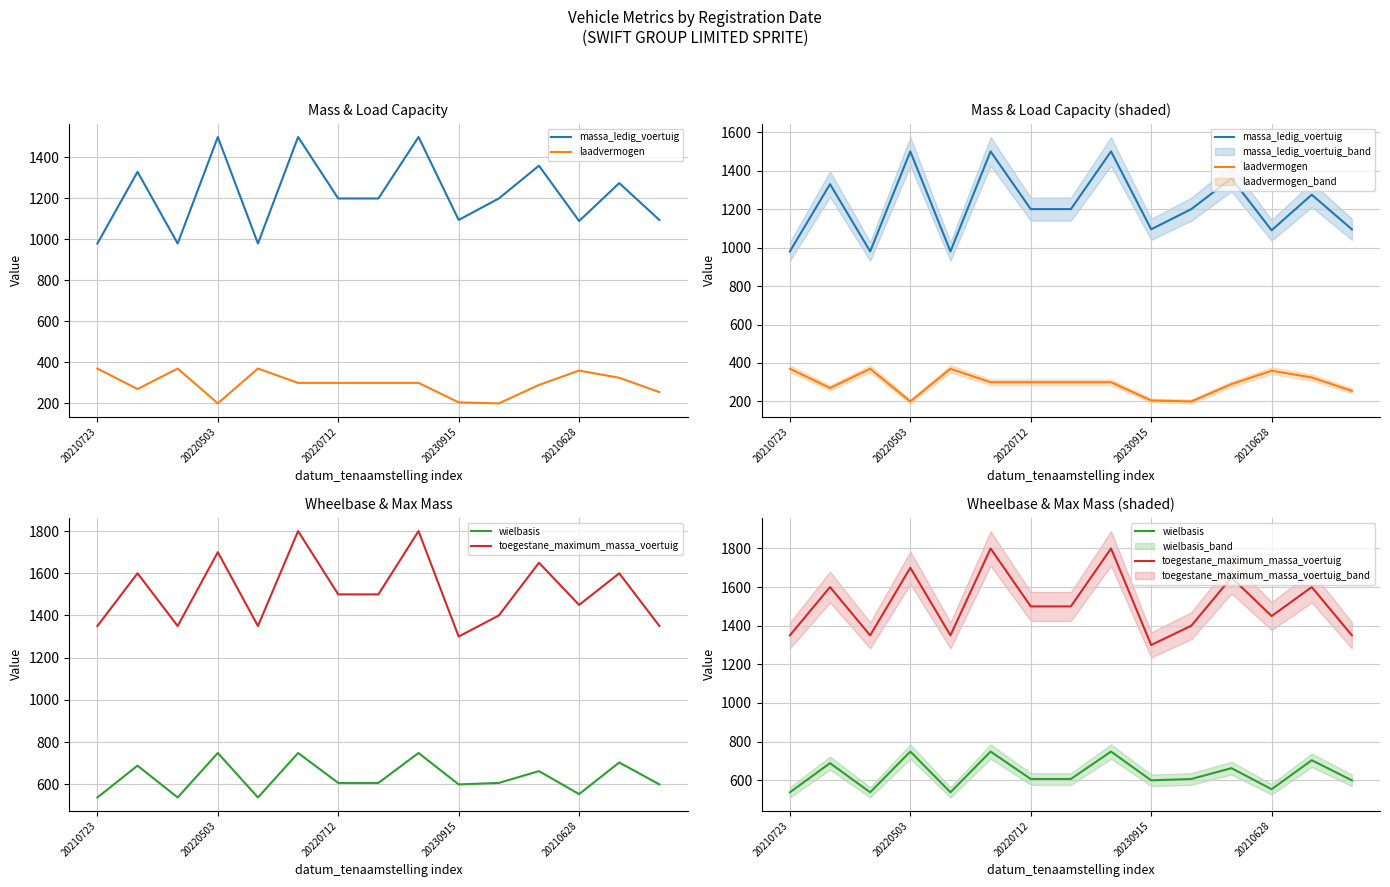

True or false: wielbasis and toegestane_maximum_massa_voertuig intersect in this chart.

False